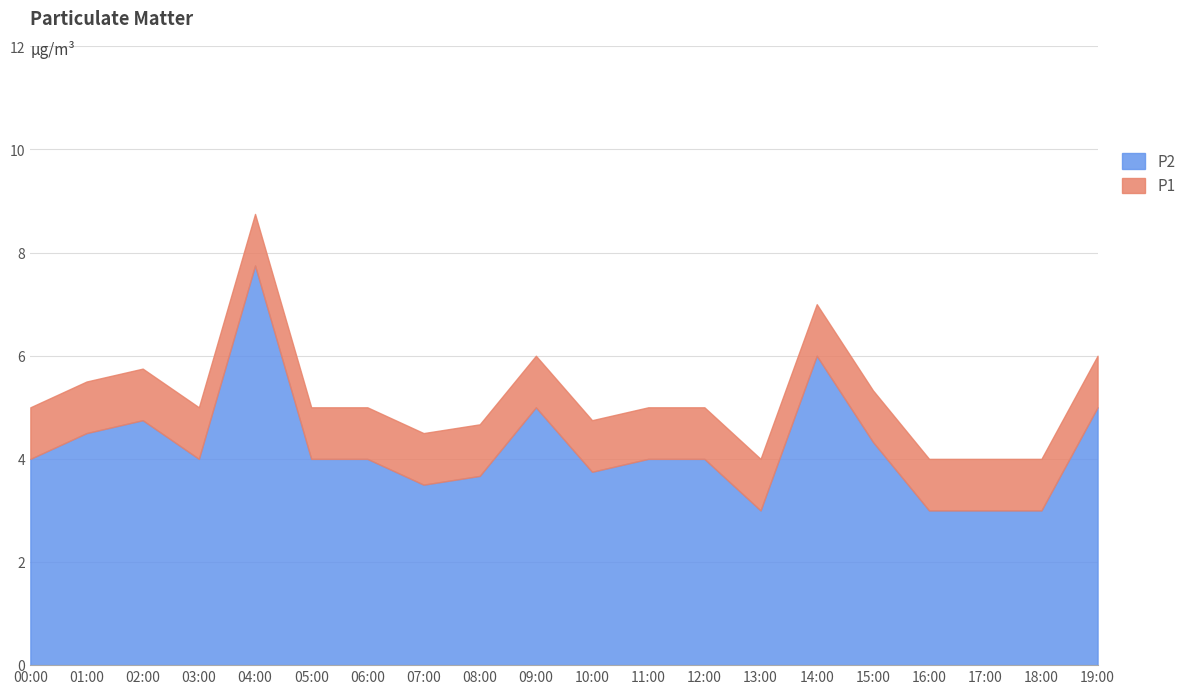

Is it true that P2 equals 4.7 at 17:00?

False